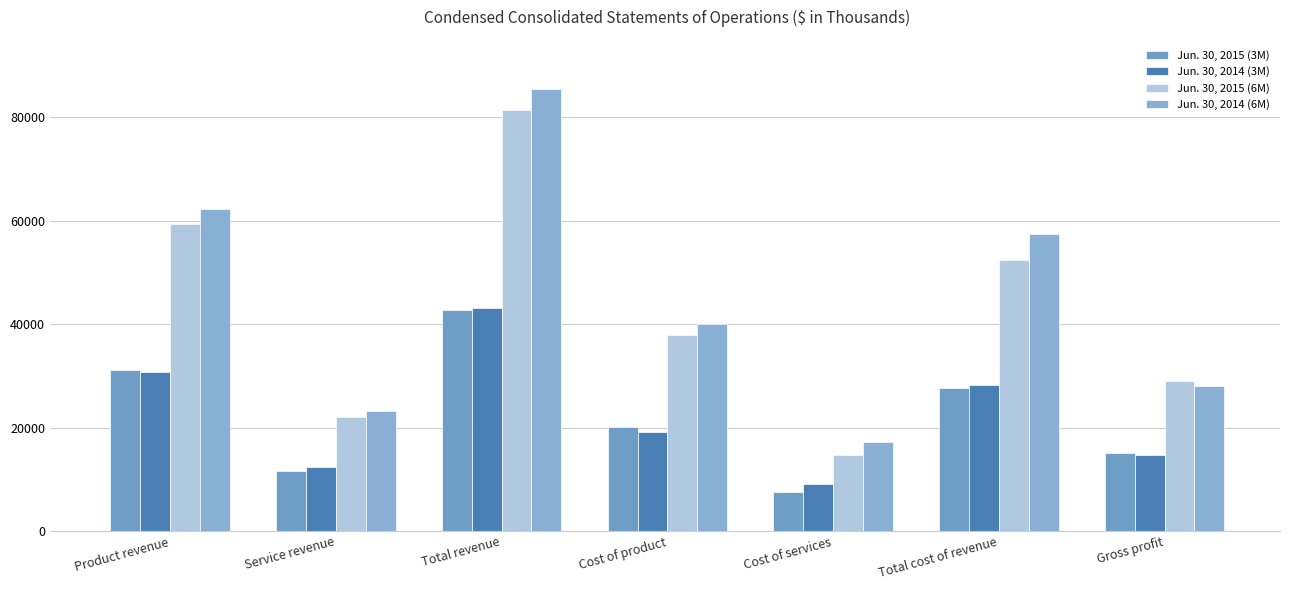

Which series has the largest total across all categories?

Jun. 30, 2014 (6M)